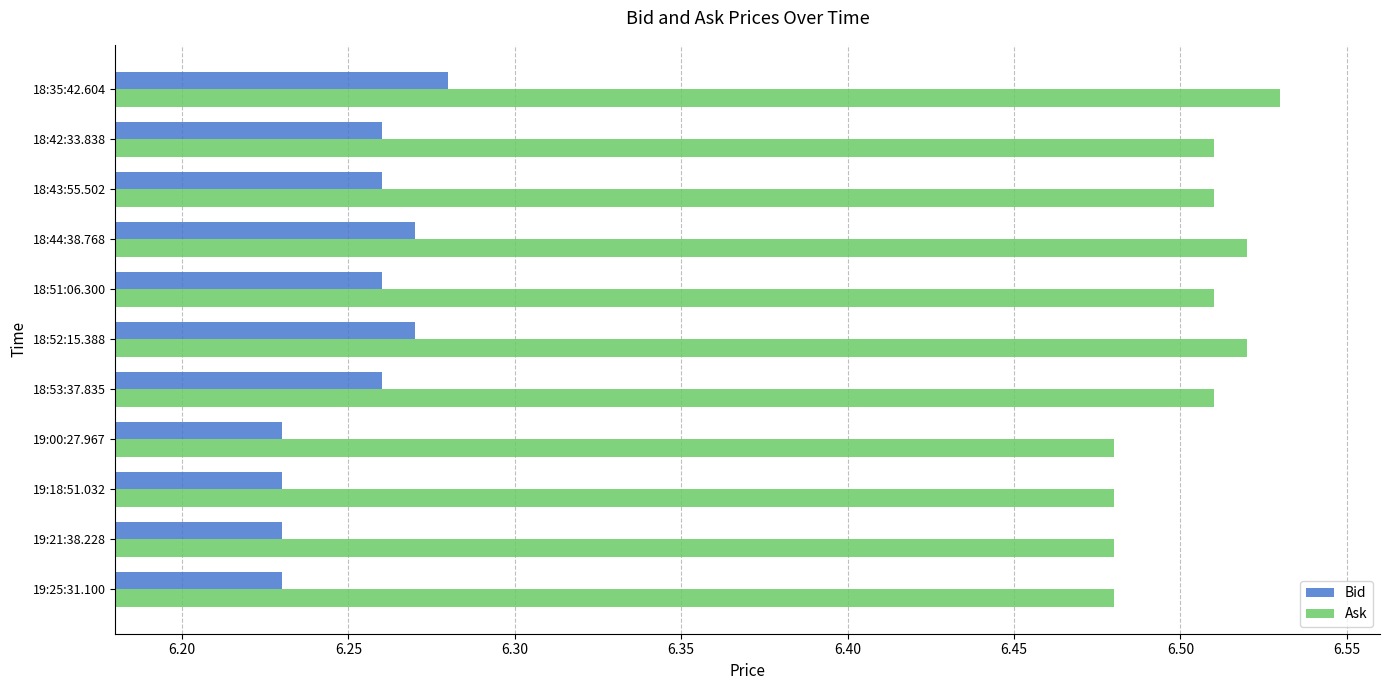

Which category has the highest value in the Bid series?

18:35:42.604